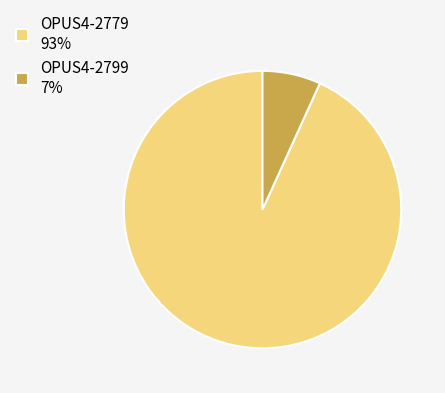

Between OPUS4-2779 and OPUS4-2799, which is larger?

OPUS4-2779